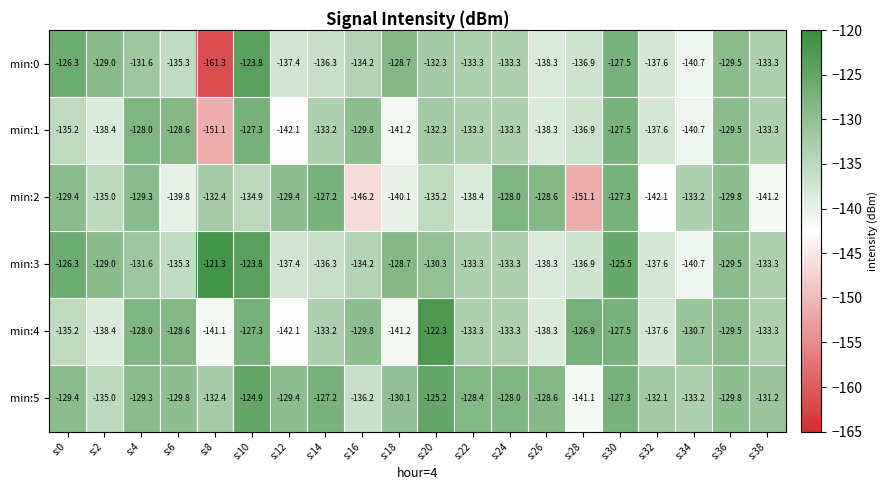

The min:1 series shows -184.3 at s:4. True or false?

False